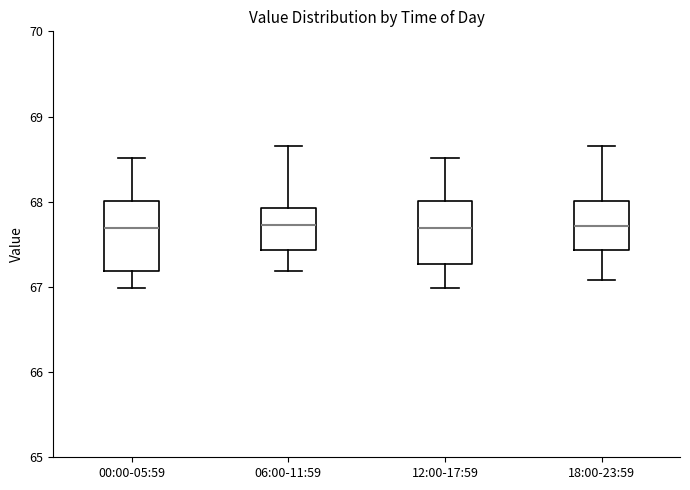

Reading left to right, read every box against the y-axis: the position of its median line, the range the box covers, and the ends of its whiskers. The values are not printed on the chart, so give them approximately, as read against the axis.

00:00-05:59: median 67.7, box 67.2 to 68.0, whiskers 67.0 to 68.5
06:00-11:59: median 67.7, box 67.4 to 67.9, whiskers 67.2 to 68.7
12:00-17:59: median 67.7, box 67.3 to 68.0, whiskers 67.0 to 68.5
18:00-23:59: median 67.7, box 67.4 to 68.0, whiskers 67.1 to 68.7